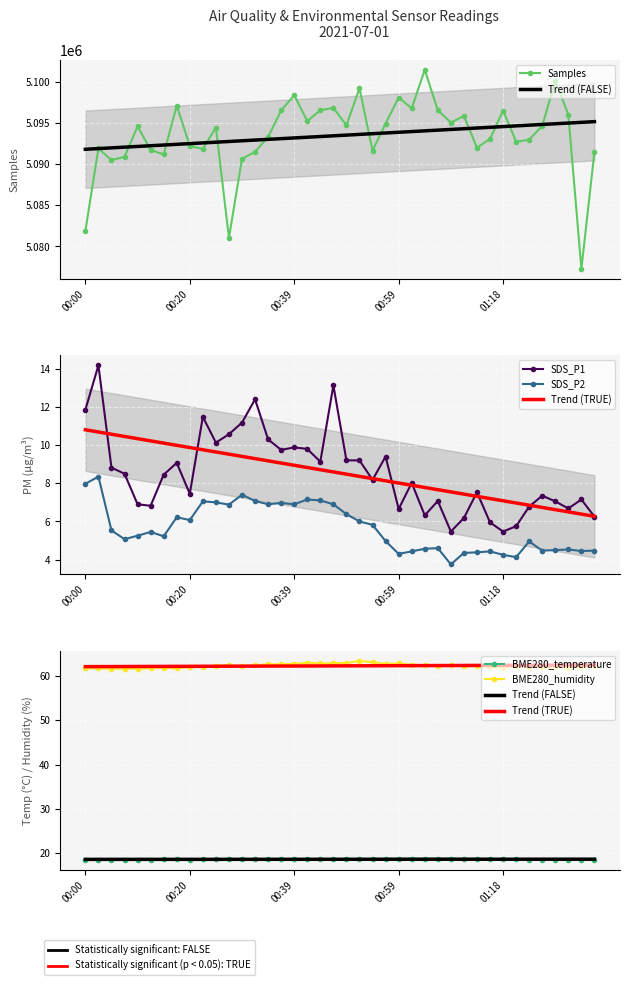

At which label does BME280_humidity first exceed 62?

00:20